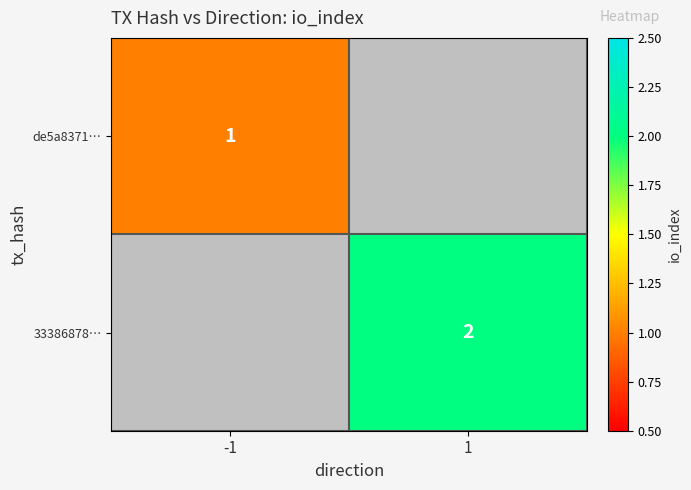

The value of 33386878… at 1 is 2.8. True or false?

False